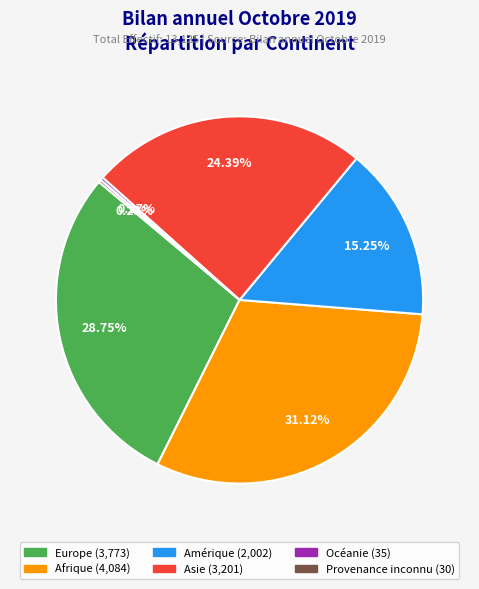

Is there a majority slice in this chart?

No